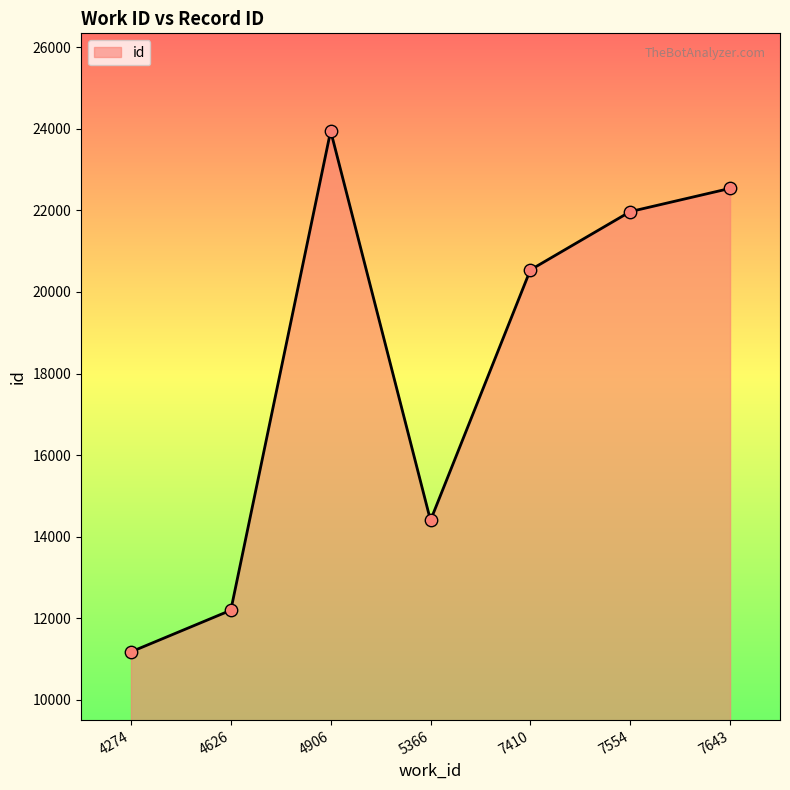

What is the change in value from 4626 to 4906?

+11759